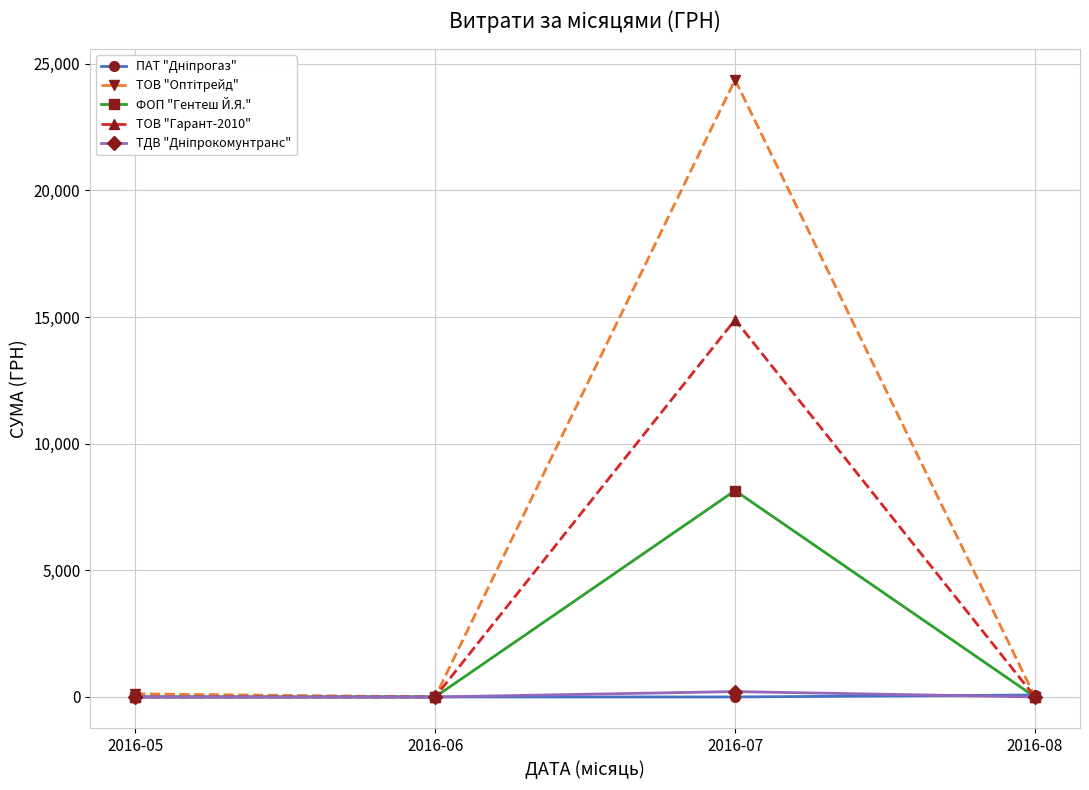

What is the value of the ФОП "Гентеш Й.Я." point at the 3rd from the left?

8148.0